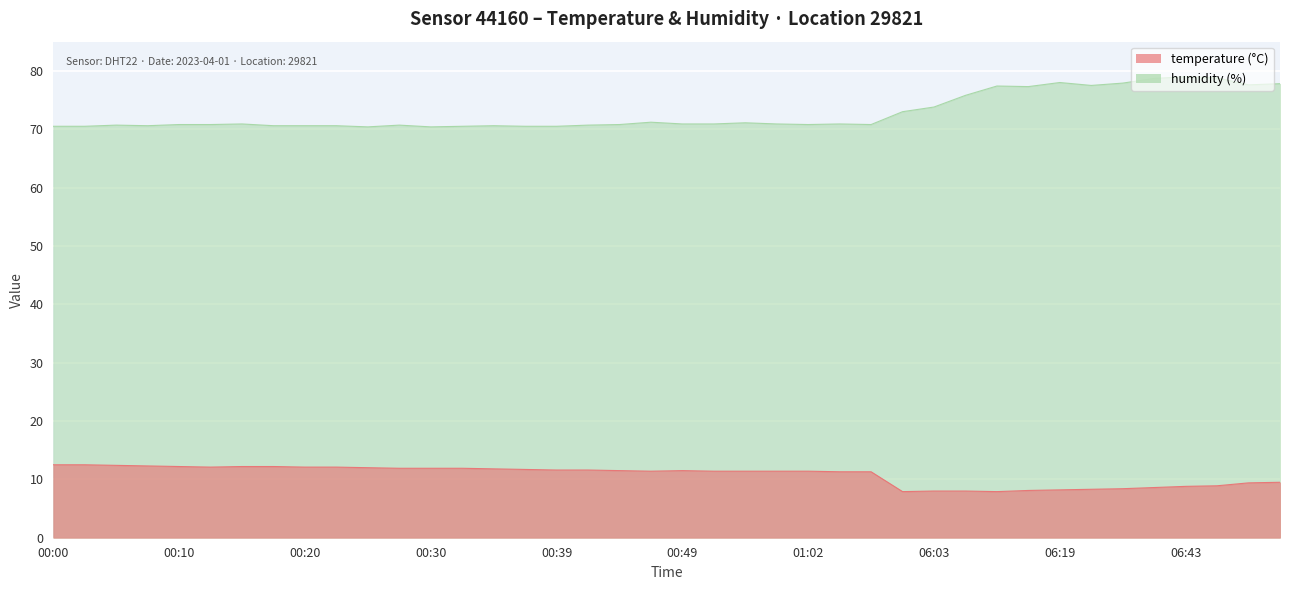

In temperature, how many points are lower than both neighbors (excluding endpoints)?

4